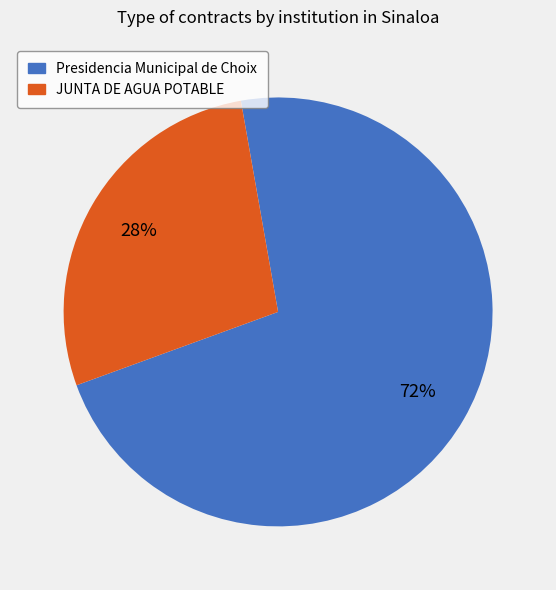

True or false: JUNTA DE AGUA POTABLE accounts for 19% of the total.

False